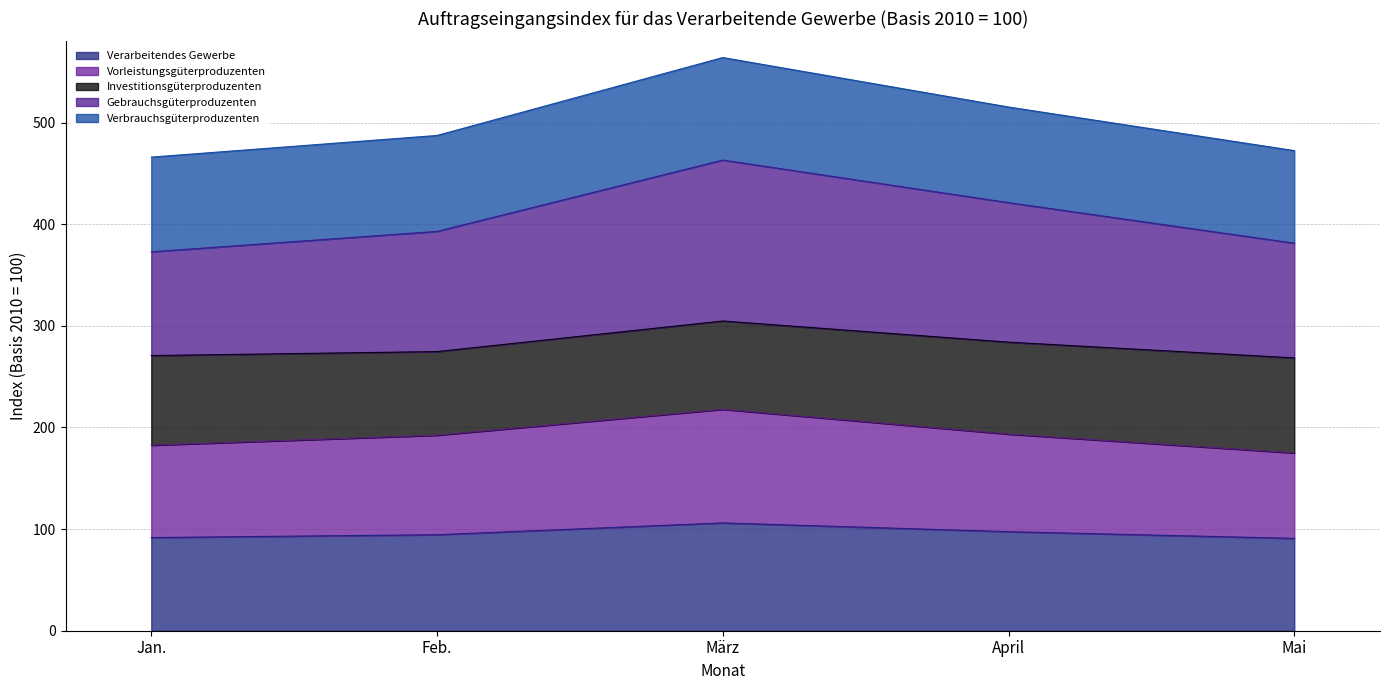

What is the total value across all series at Feb.?

487.4